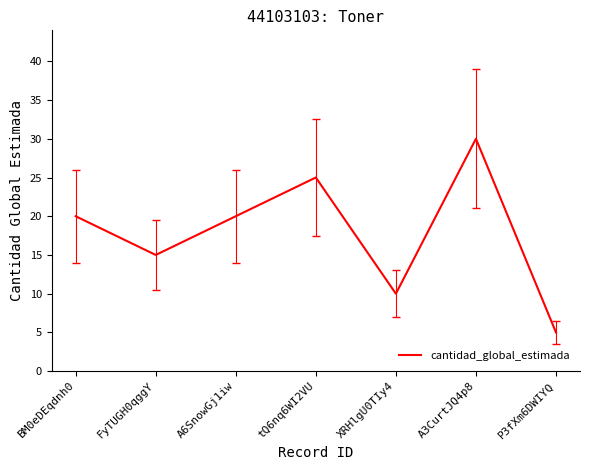

Where is the data nearest to the value 17?

FyTUGH0qggY